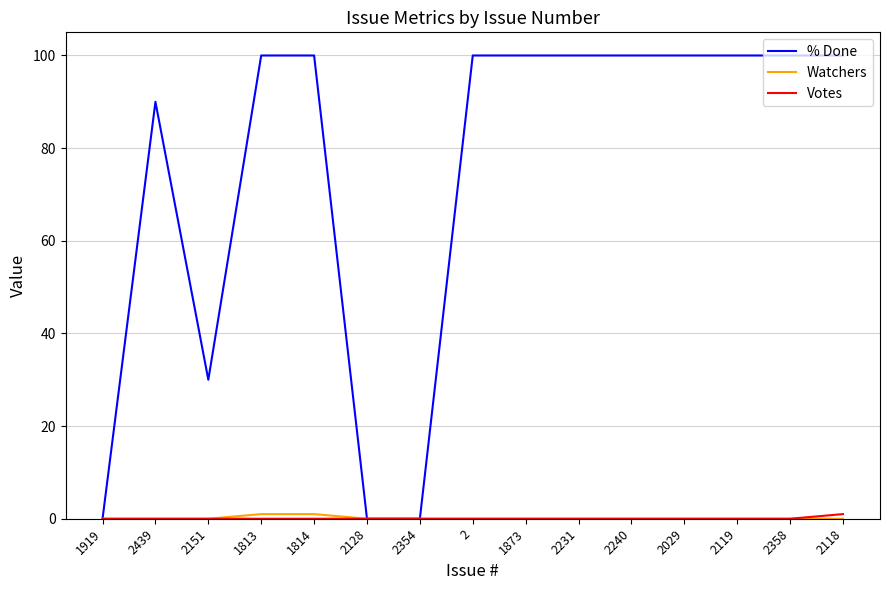

The value of % Done at 2439 is 90. True or false?

True